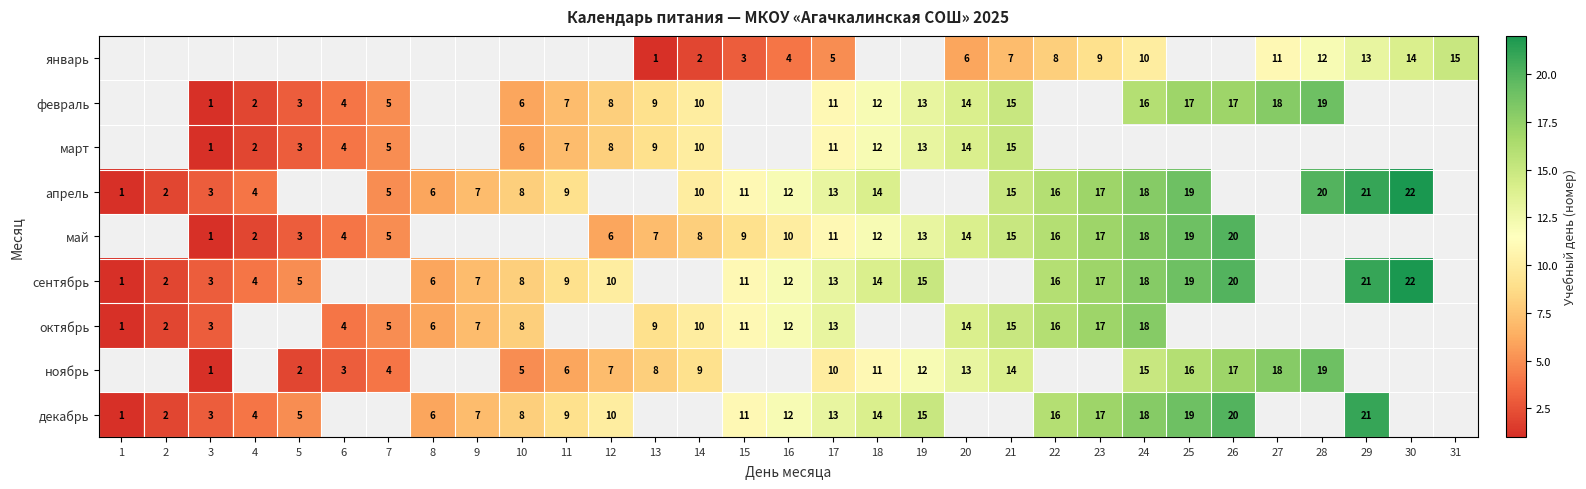

The декабрь series shows 0 at 1. True or false?

False